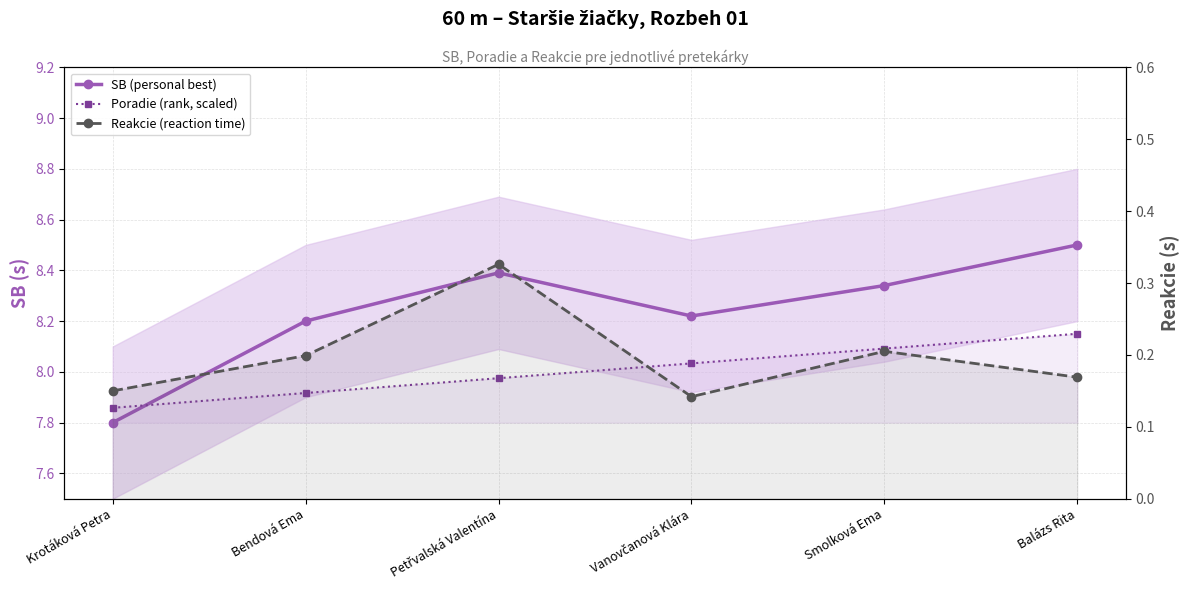

The value of Reakcie (reaction time) at Balázs Rita is 0.0. True or false?

False